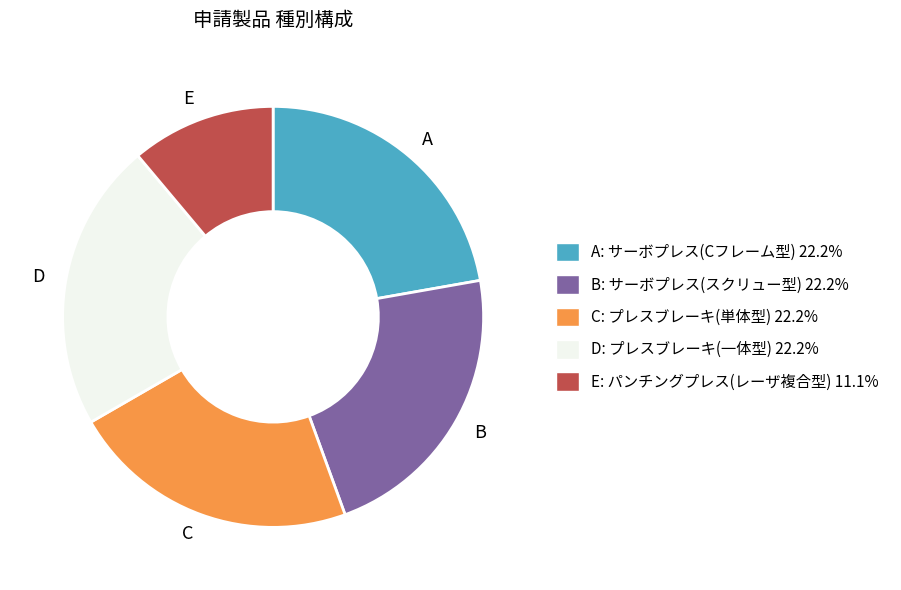

How many segments does this pie chart have?

5